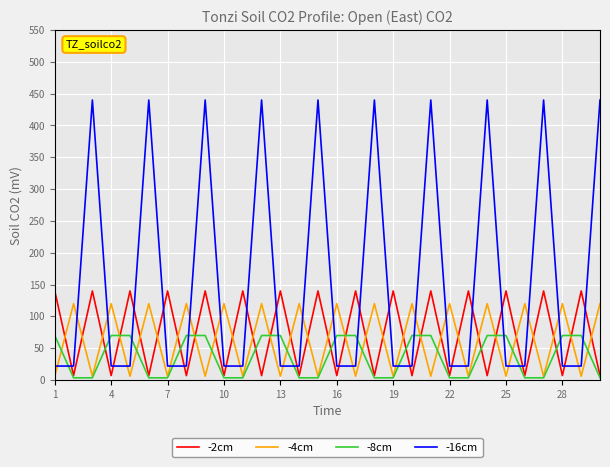

What is the difference between the maximum and minimum values in the -2cm series?

133.0